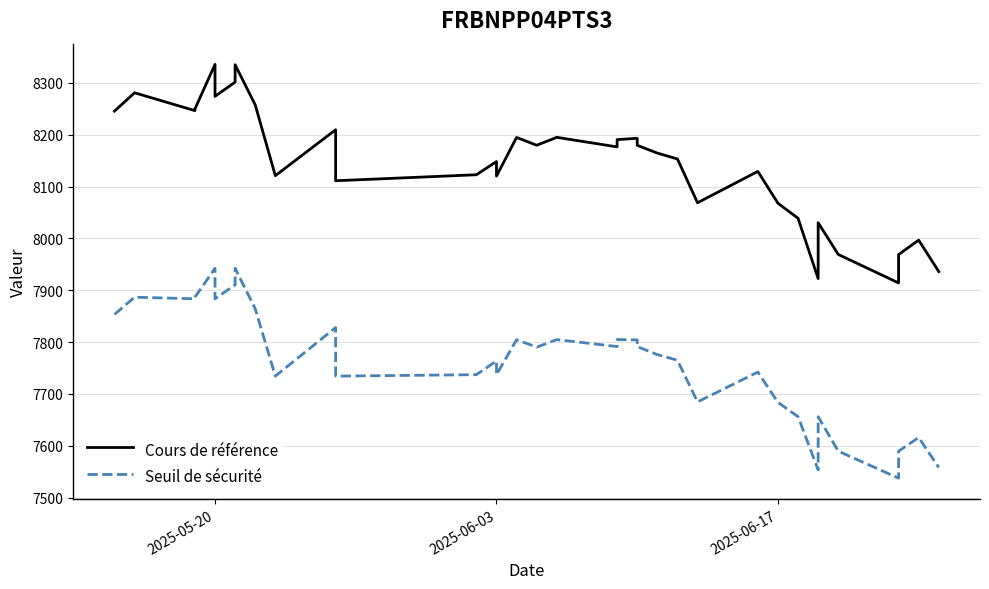

How many lines are shown in the chart?

2